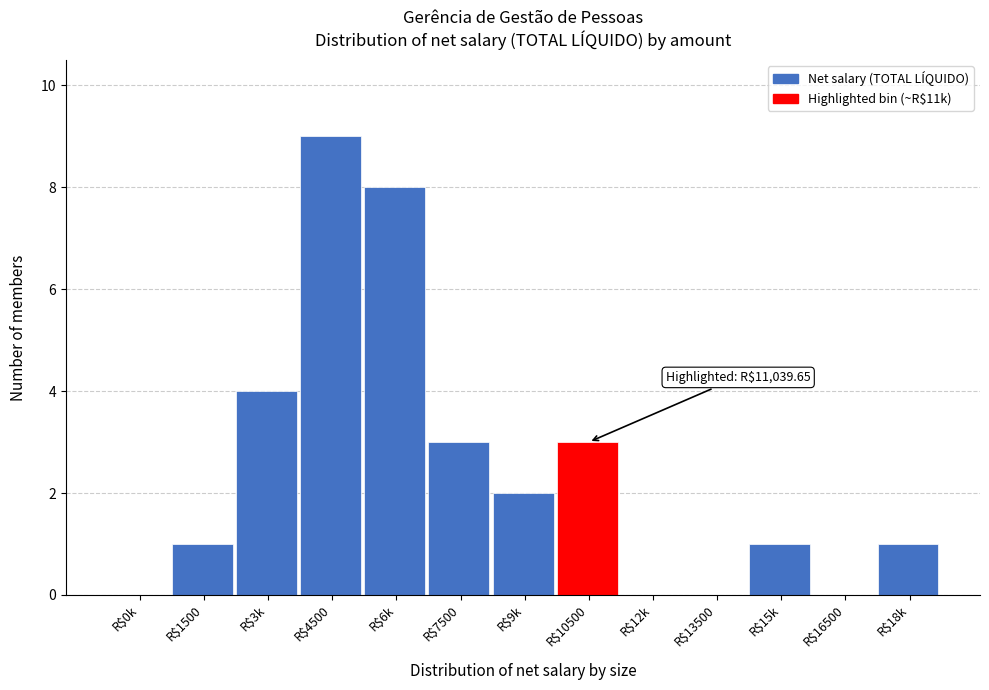

True or false: the data shows 4 at R$3k.

True